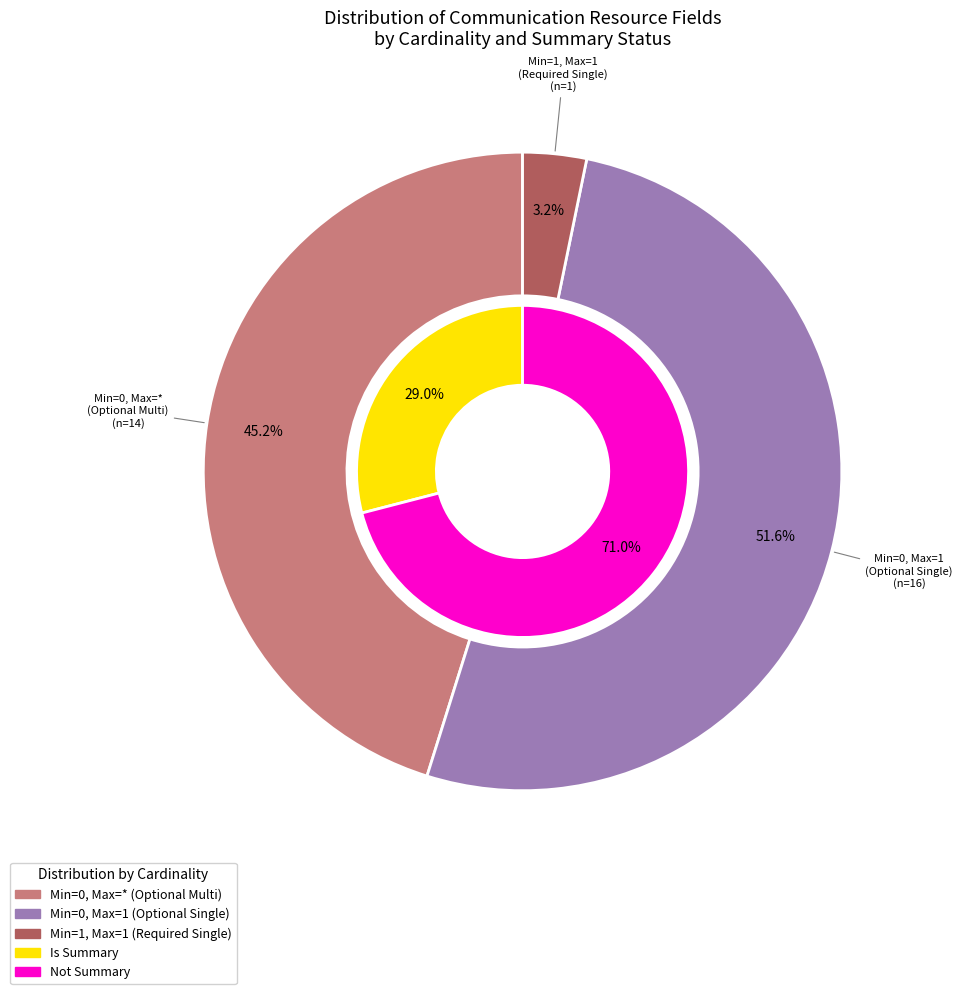

Is the sum of Communication.extension and Communication.basedOn greater than half?

No